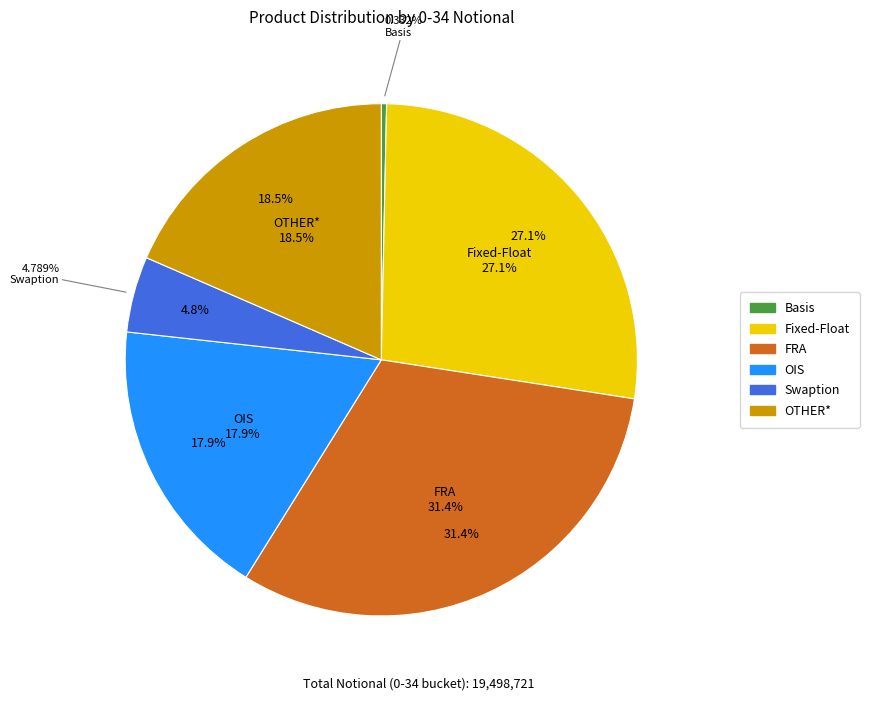

How many slices are in this pie chart?

6